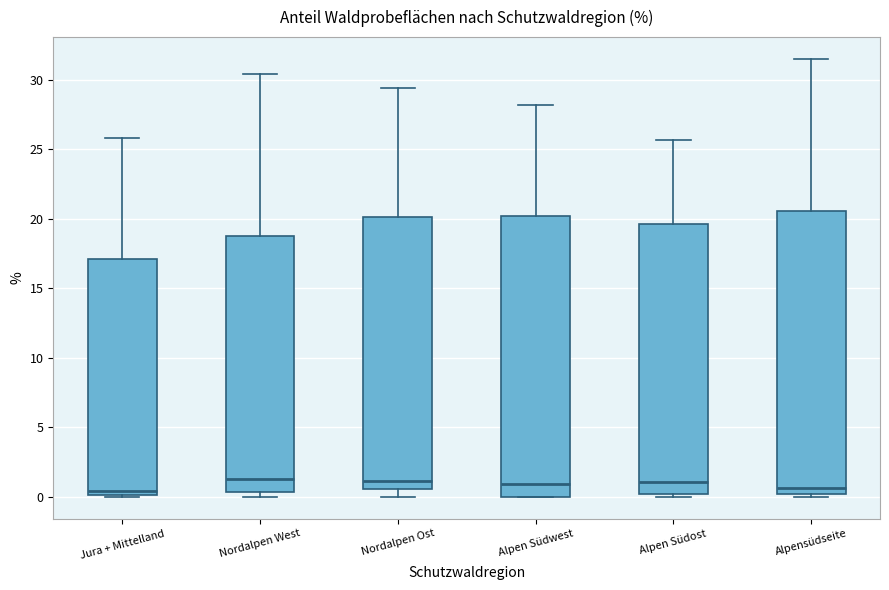

Where does the lower whisker of the box for Nordalpen Ost end on the y-axis? The values are not printed on the chart, so give them approximately, as read against the axis.

0.0